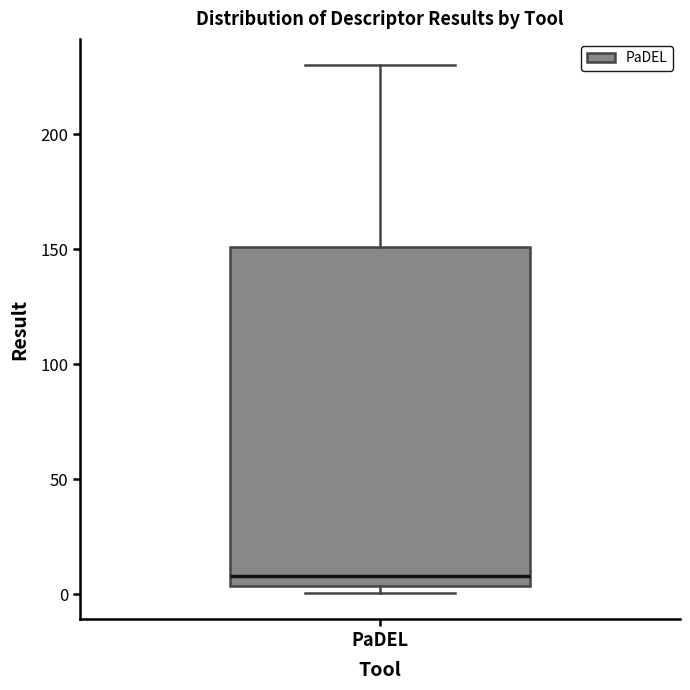

Where does the upper whisker of the box for PaDEL end on the y-axis? The values are not printed on the chart, so give them approximately, as read against the axis.

230